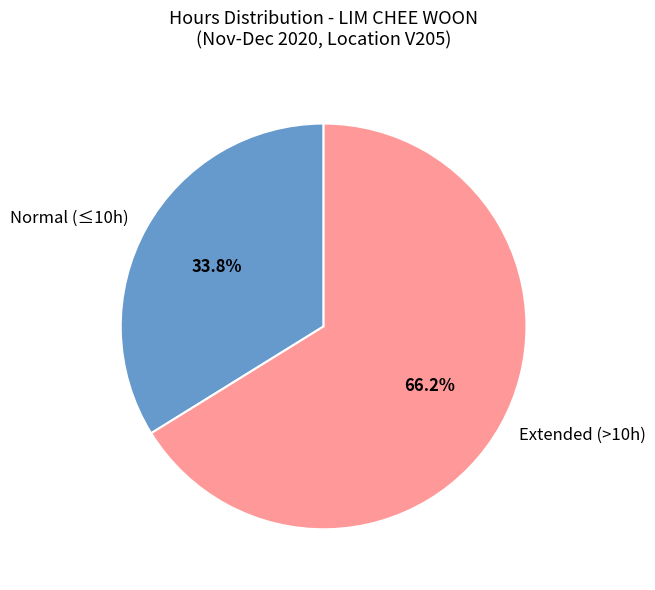

Between Extended (>10h) and Normal (≤10h), which is larger?

Extended (>10h)